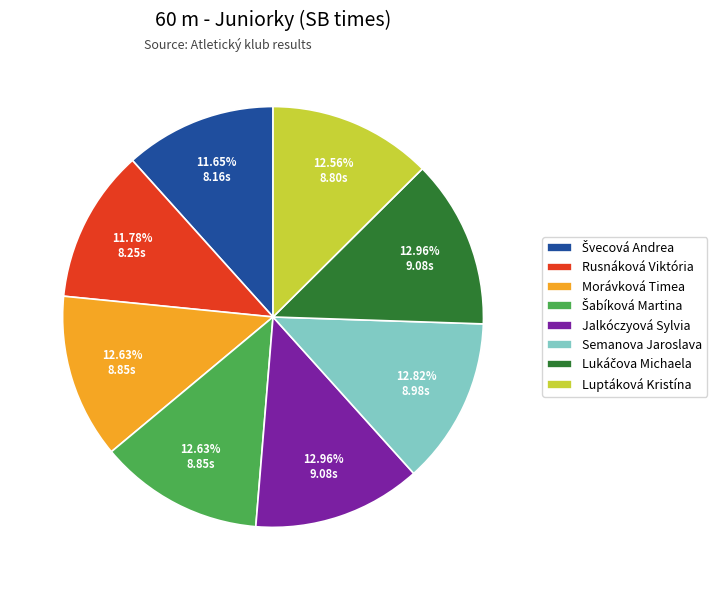

Is the sum of Jalkóczyová Sylvia and Luptáková Kristína greater than half?

No